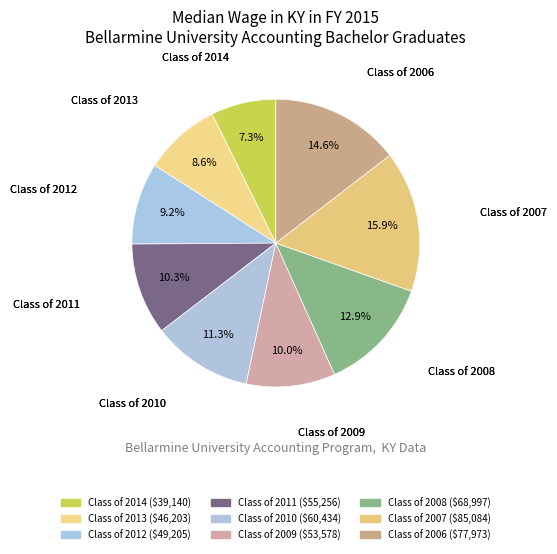

To the nearest percent, what is the difference between the Class of 2006 and Class of 2010 slice percentages?

3%